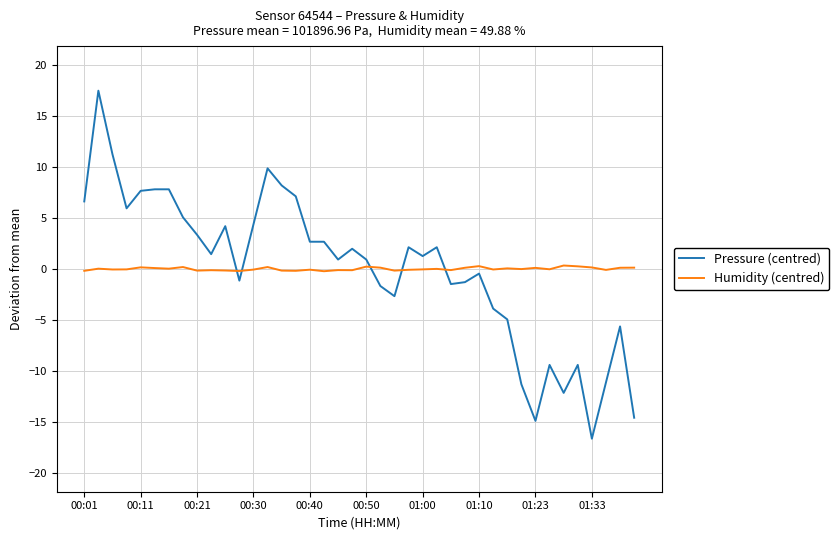

What is the maximum value shown in the chart?

17.5